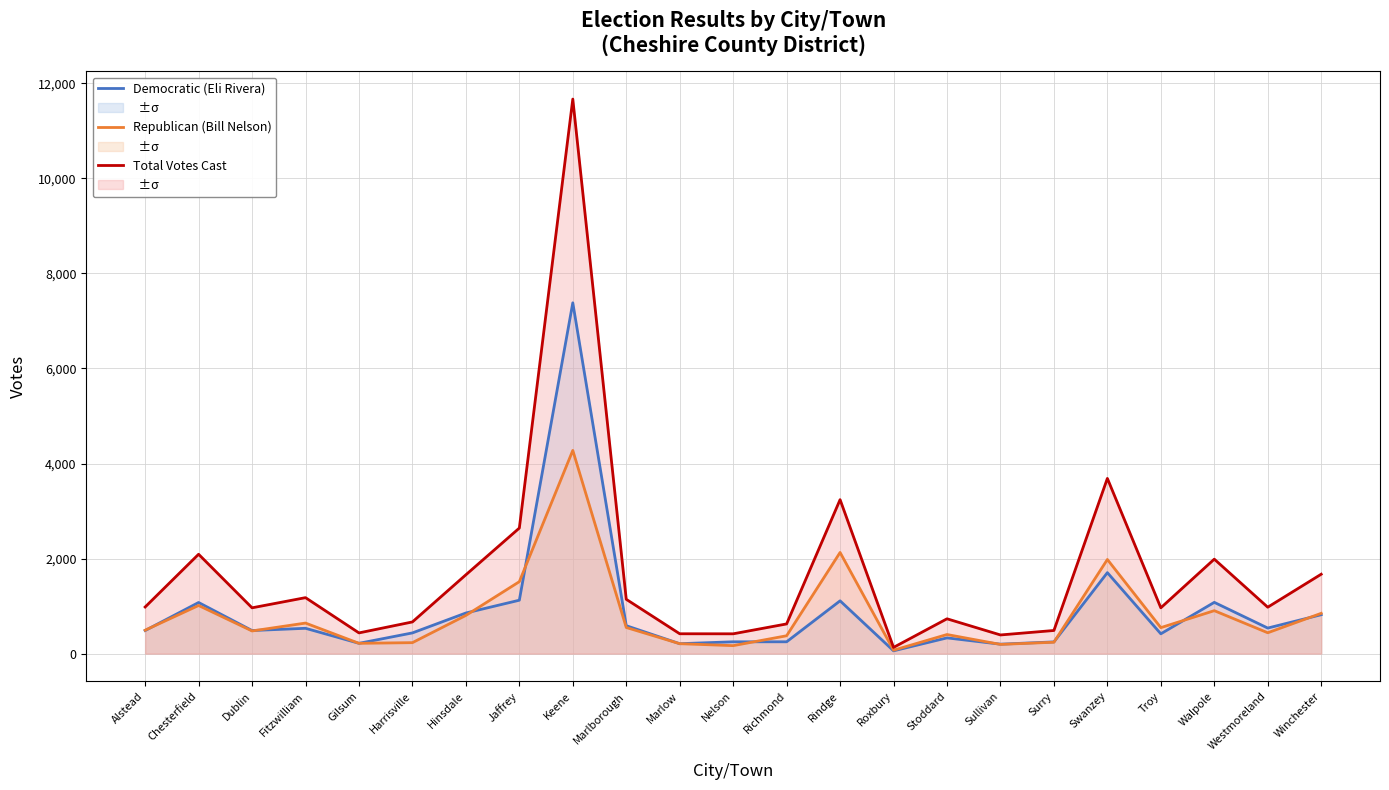

At which label is Democratic (Eli Rivera) closest to 3720?

Swanzey